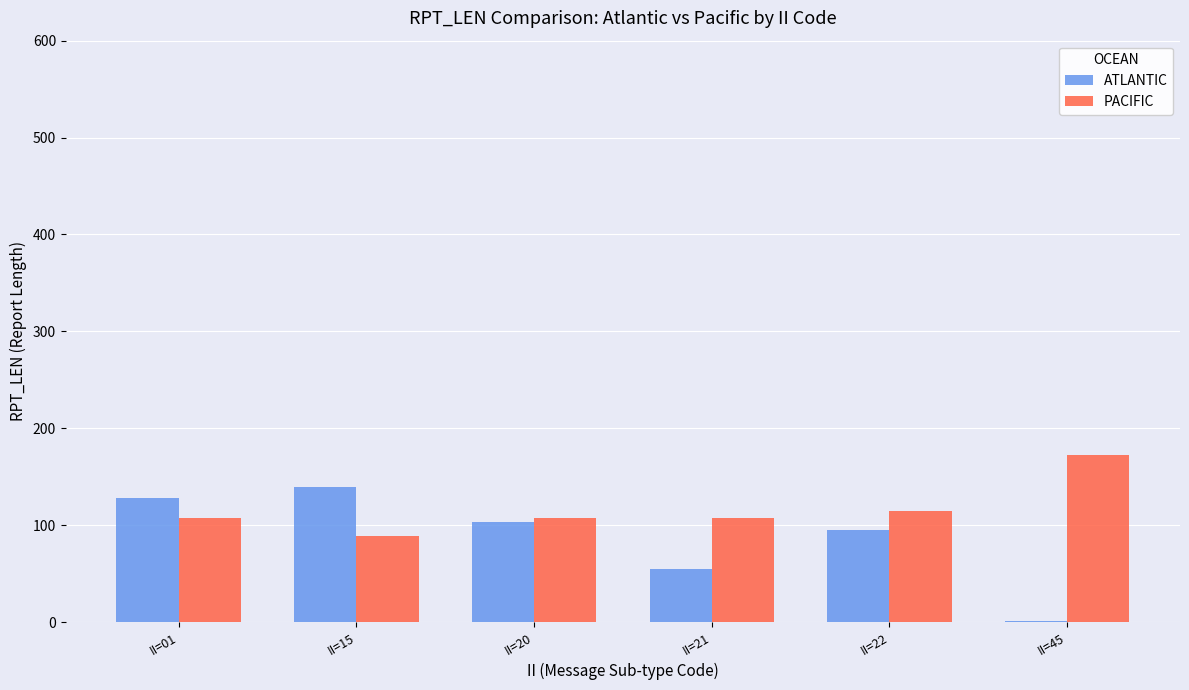

Read the PACIFIC value at II=21, to the nearest 10.

110